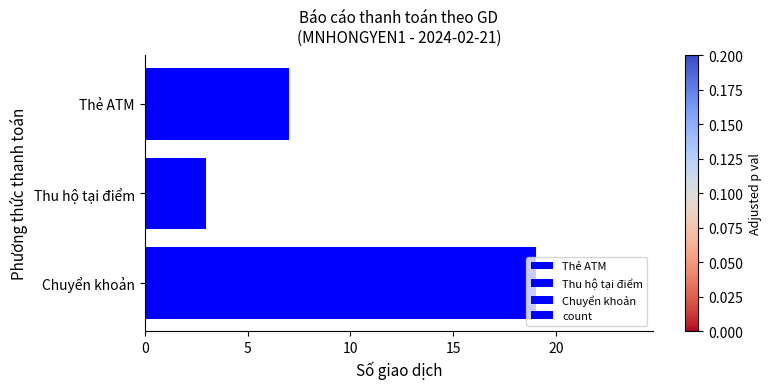

What is the approximate value at Thu hộ tại điểm?

3